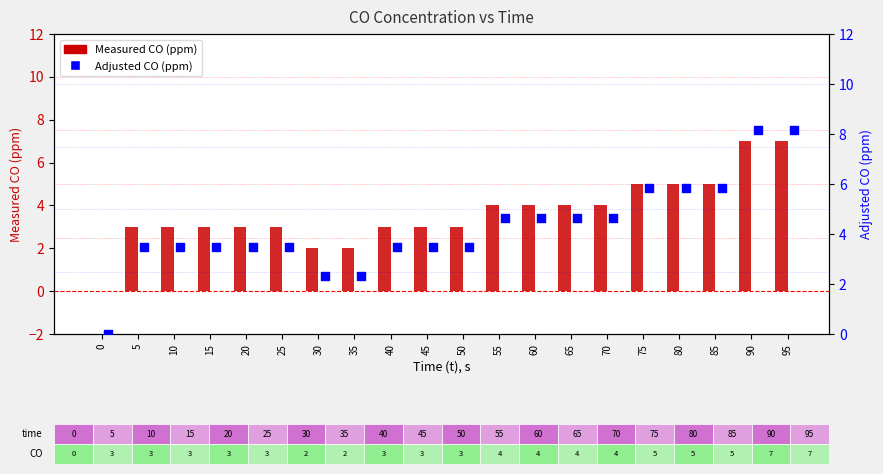

Which series contains the highest Y value?

Adjusted CO (ppm)